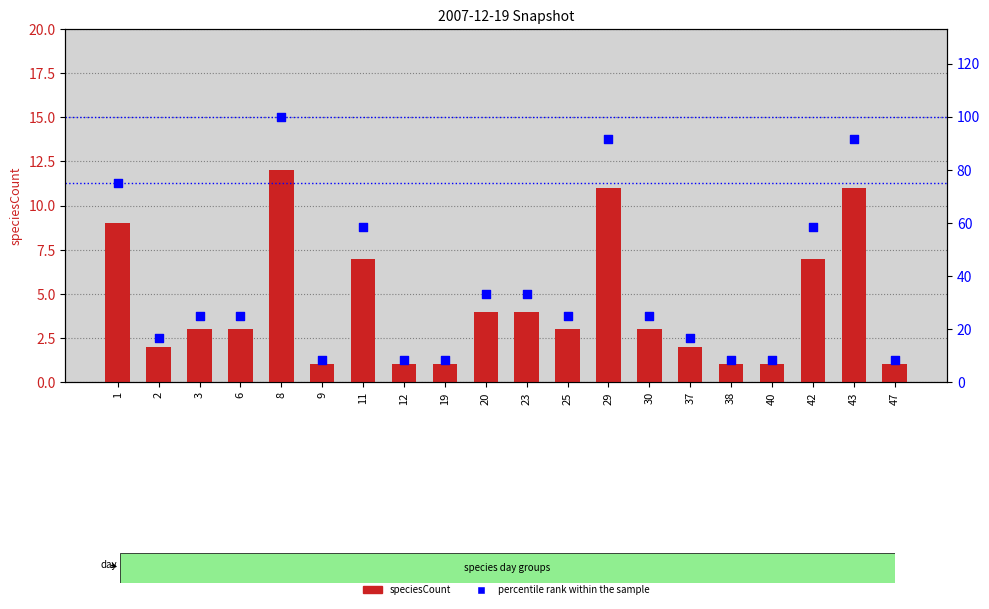

What is the total value across all series at 3?

28.0